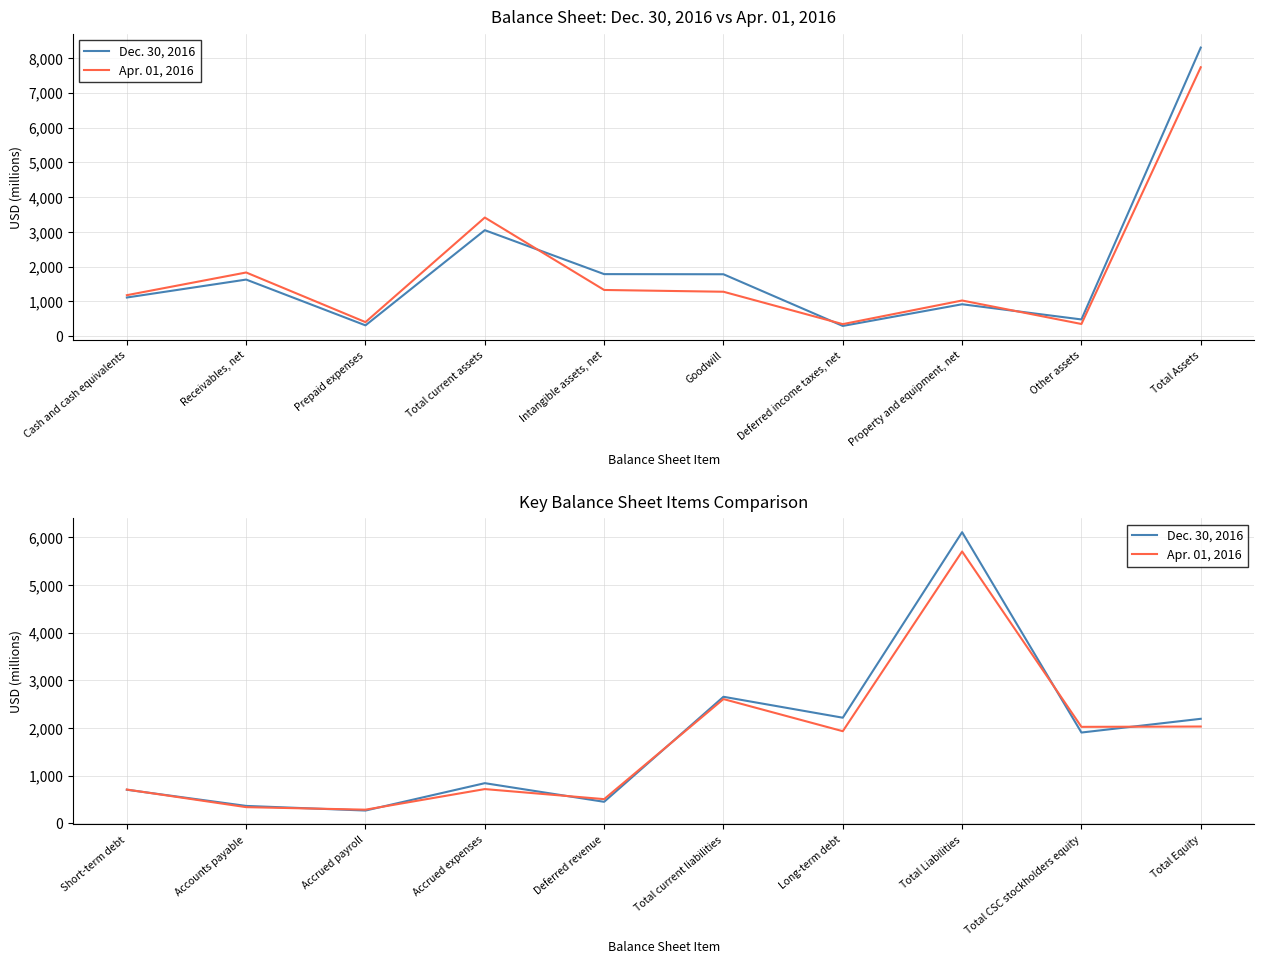

Which series has the widest spread of values?

Dec. 30, 2016